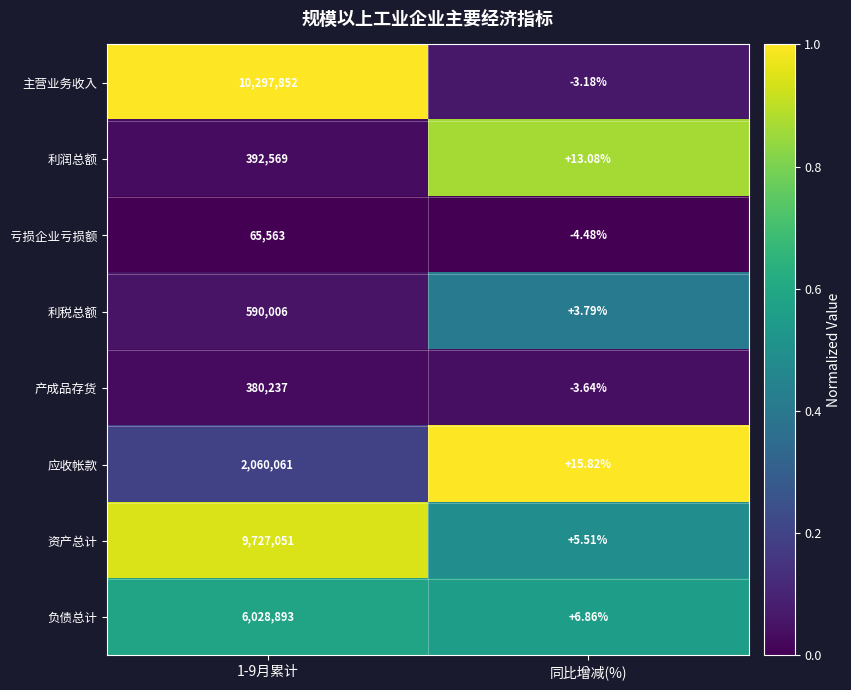

At how many categories does at least one series exceed 0?

2